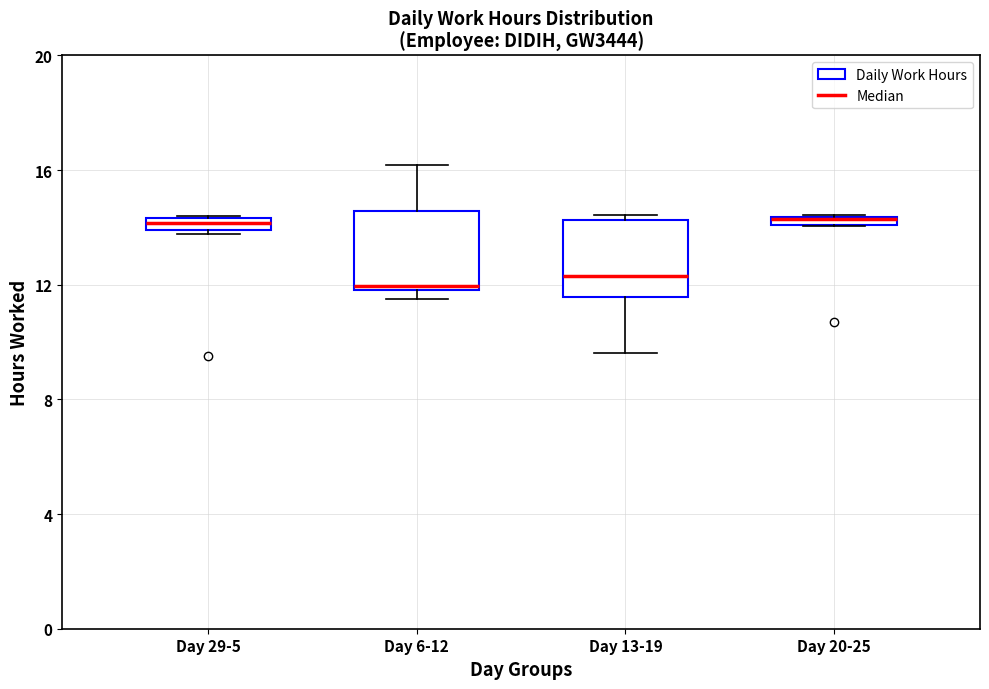

Where is the upper edge of the box for Day 29-5 on the y-axis? The values are not printed on the chart, so give them approximately, as read against the axis.

14.5